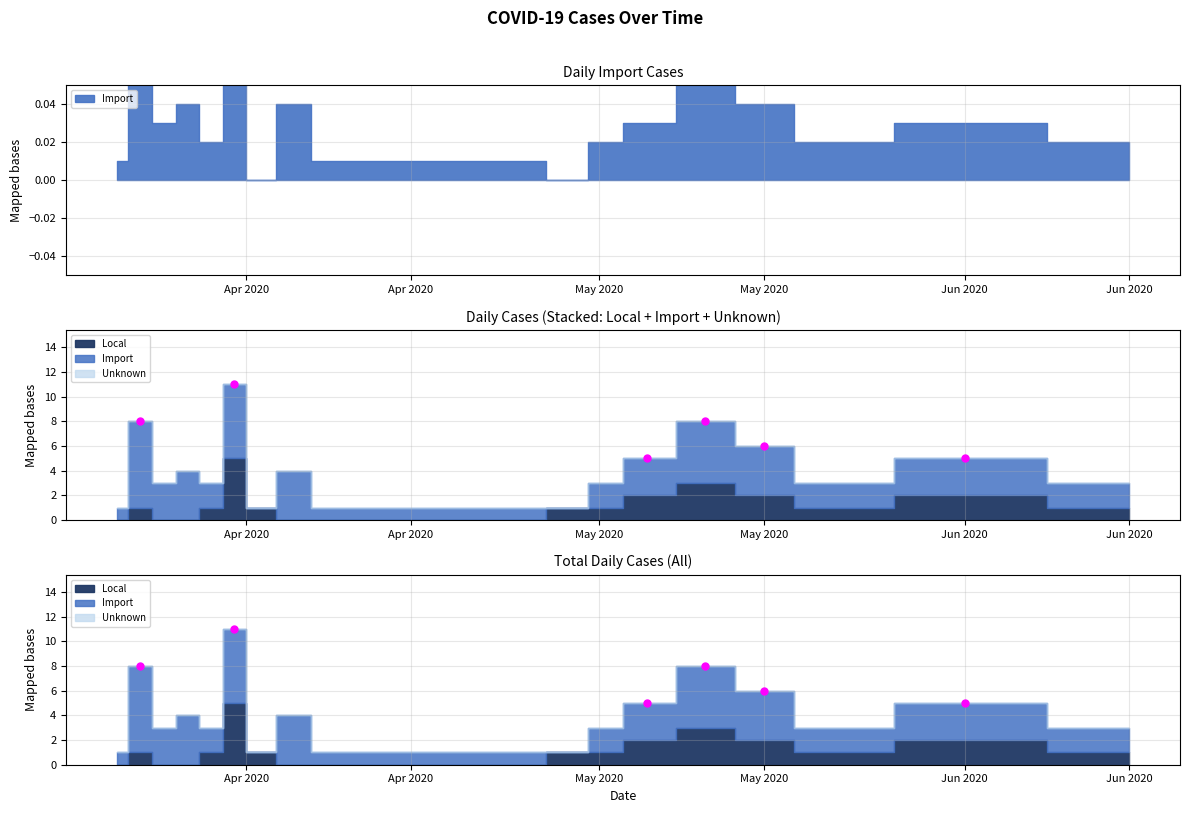

How many values in the Local series are below 1?

8